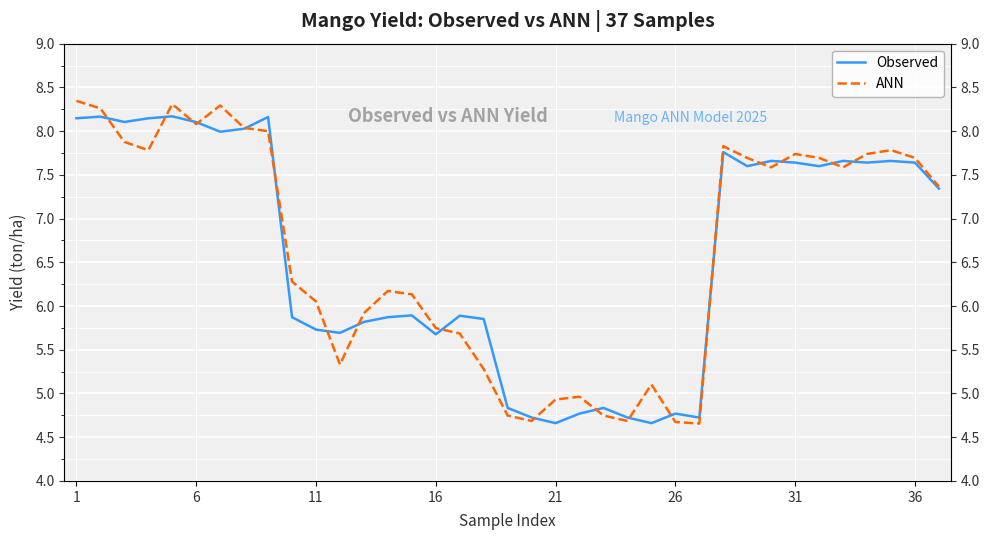

At which category is the sum across all series the highest?

1